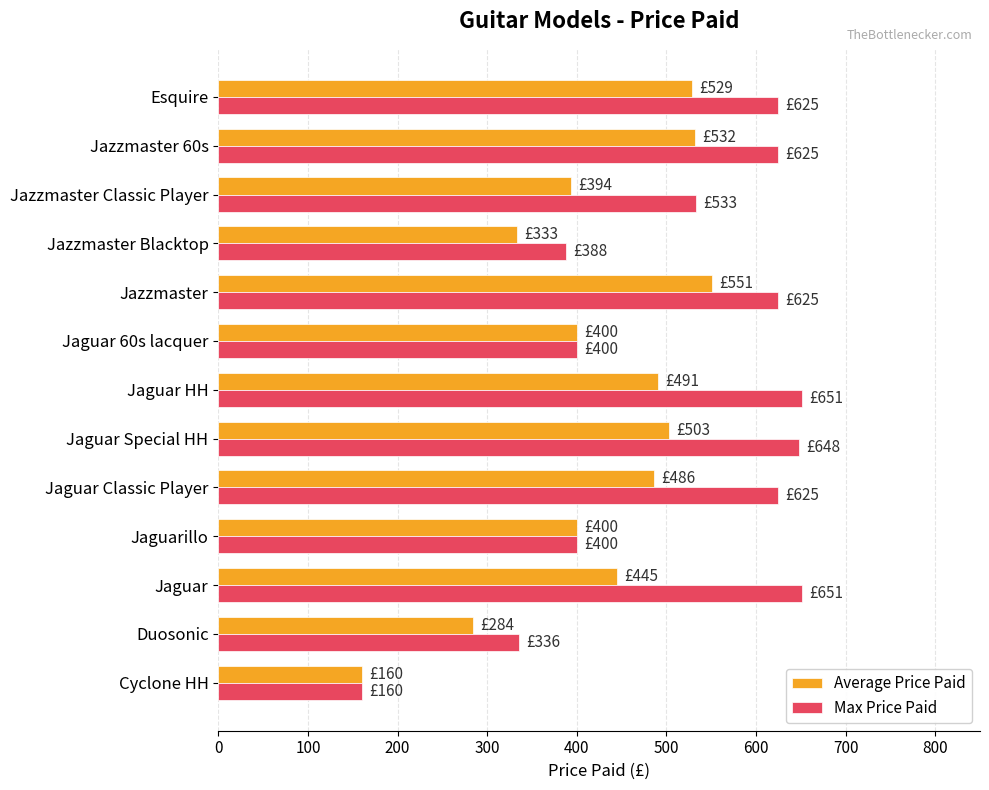

What is the greatest value displayed?

651